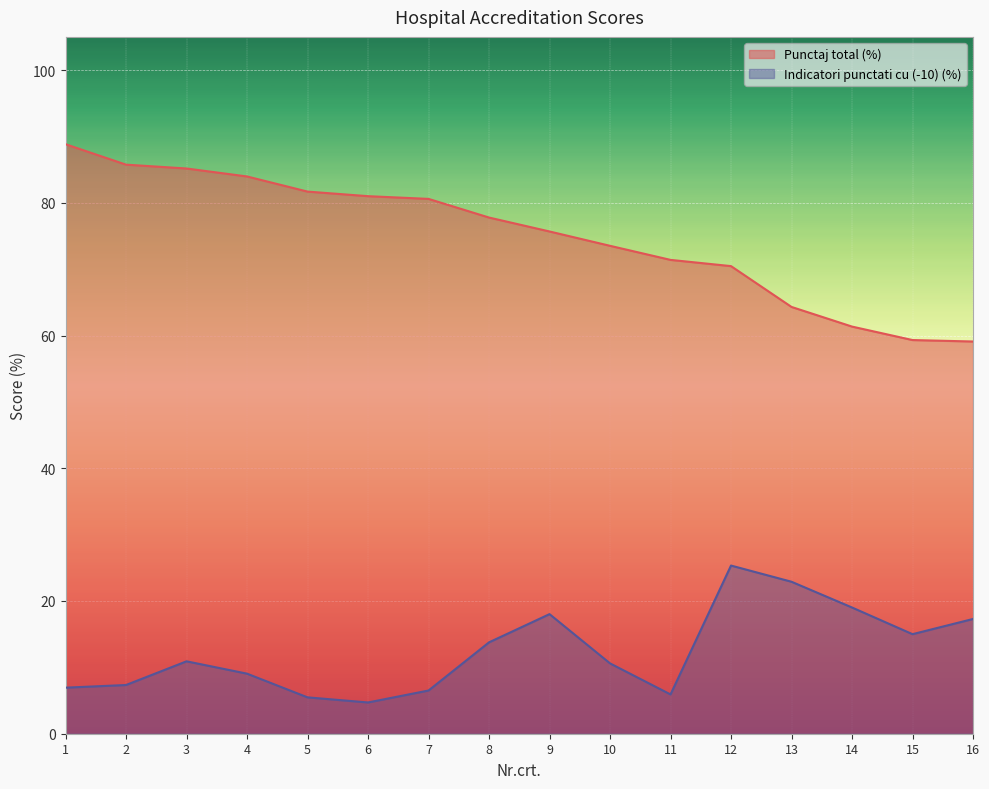

Reading left to right, extract all data points from this chart.

Punctaj total (%): 88.8	85.8	85.2	84.0	81.7	81.0	80.6	77.8	75.7	73.5	71.4	70.5	64.3	61.4	59.3	59.1
Indicatori punctati cu (-10) (%): 6.9	7.3	10.9	9.1	5.5	4.7	6.5	13.8	18.0	10.6	5.9	25.3	22.9	19.0	15.0	17.3